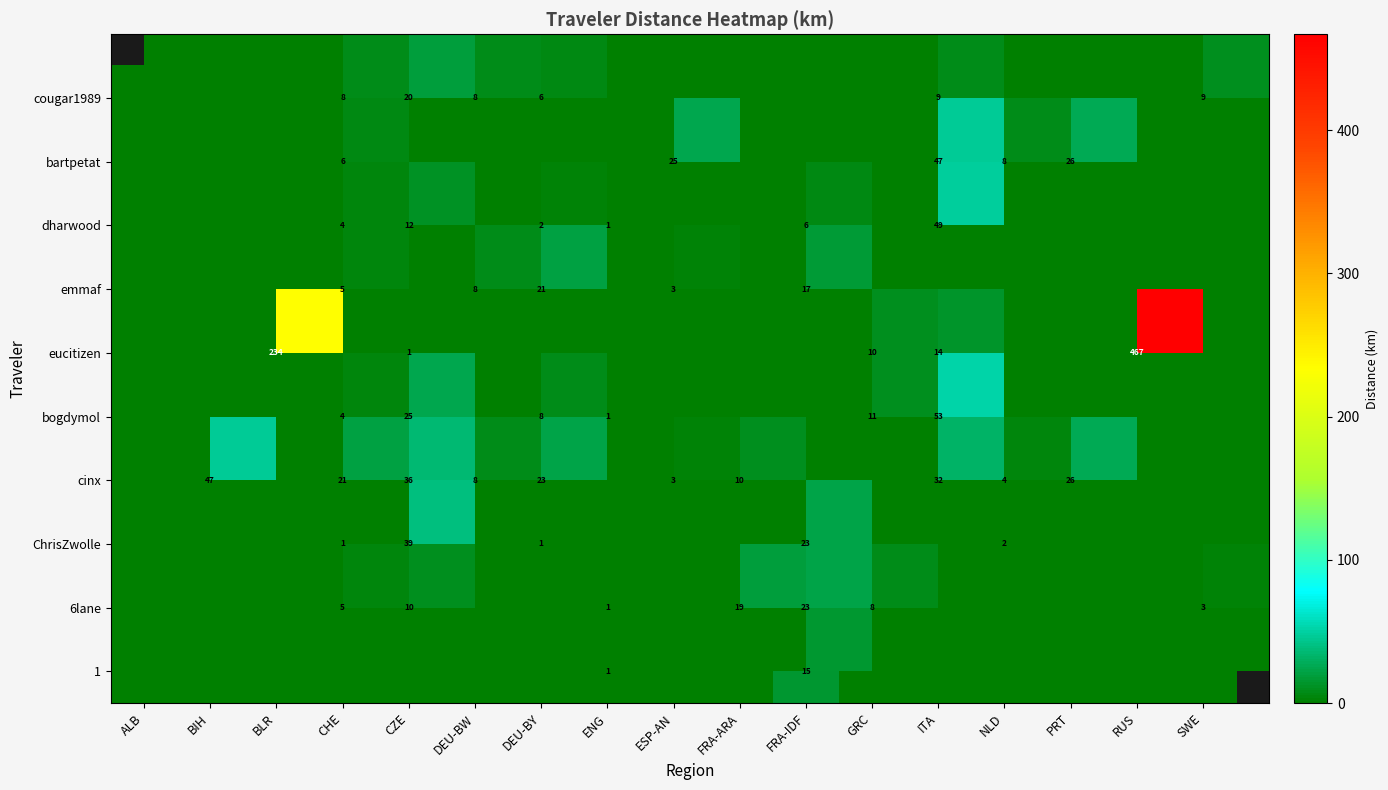

At how many categories does at least one series exceed 287?

1